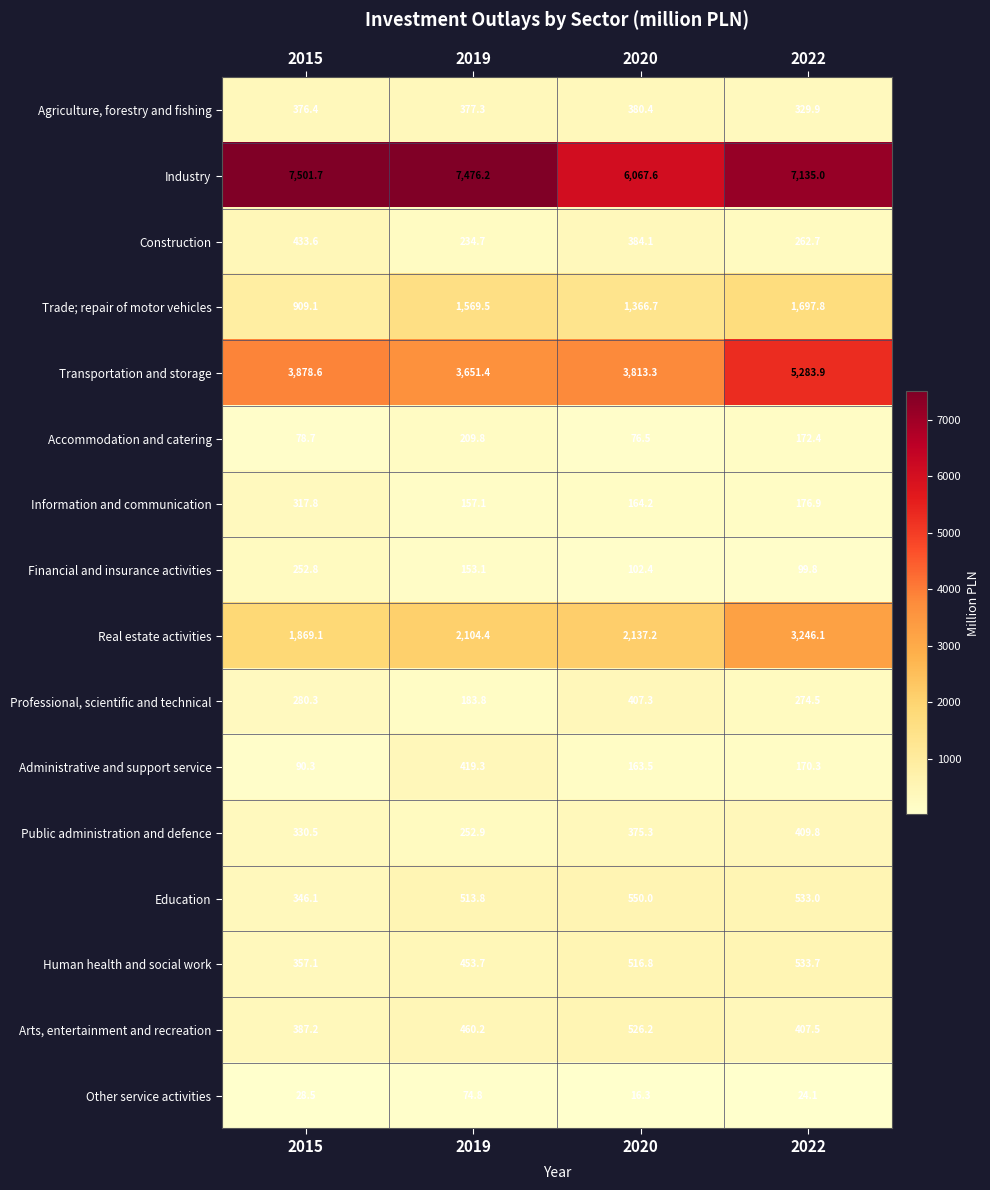

What is the spread (max minus min) of values at 2022?

7110.9